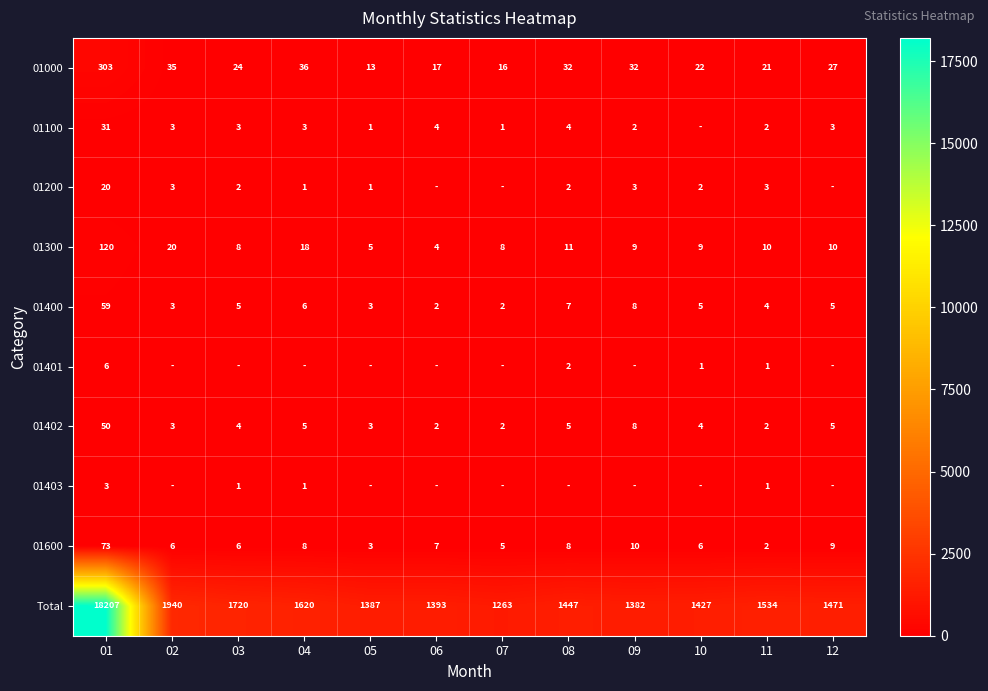

What is the greatest value displayed?

18207